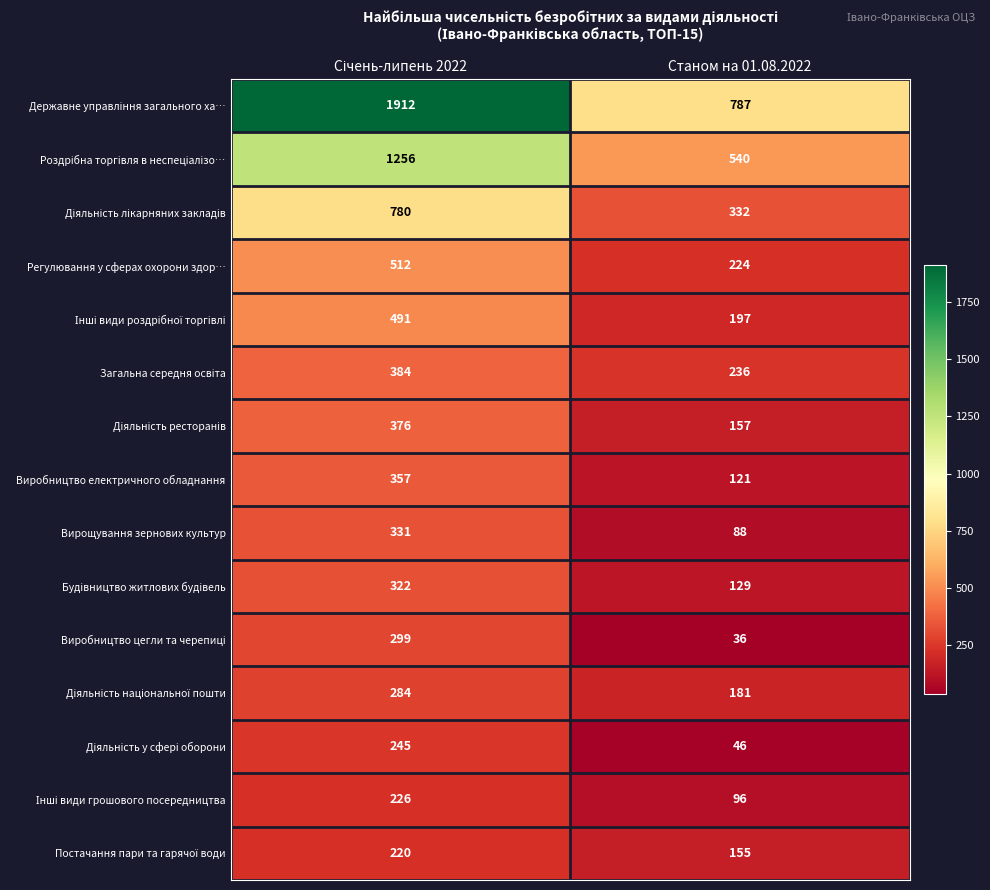

What is the minimum value shown in the chart?

36